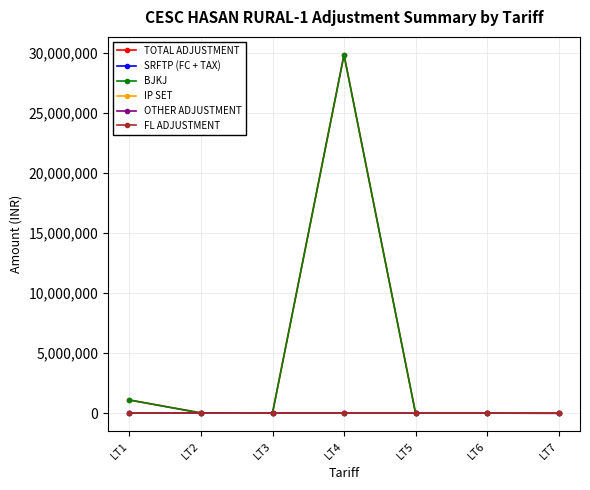

Which has a higher value, LT2 or LT6?

LT2